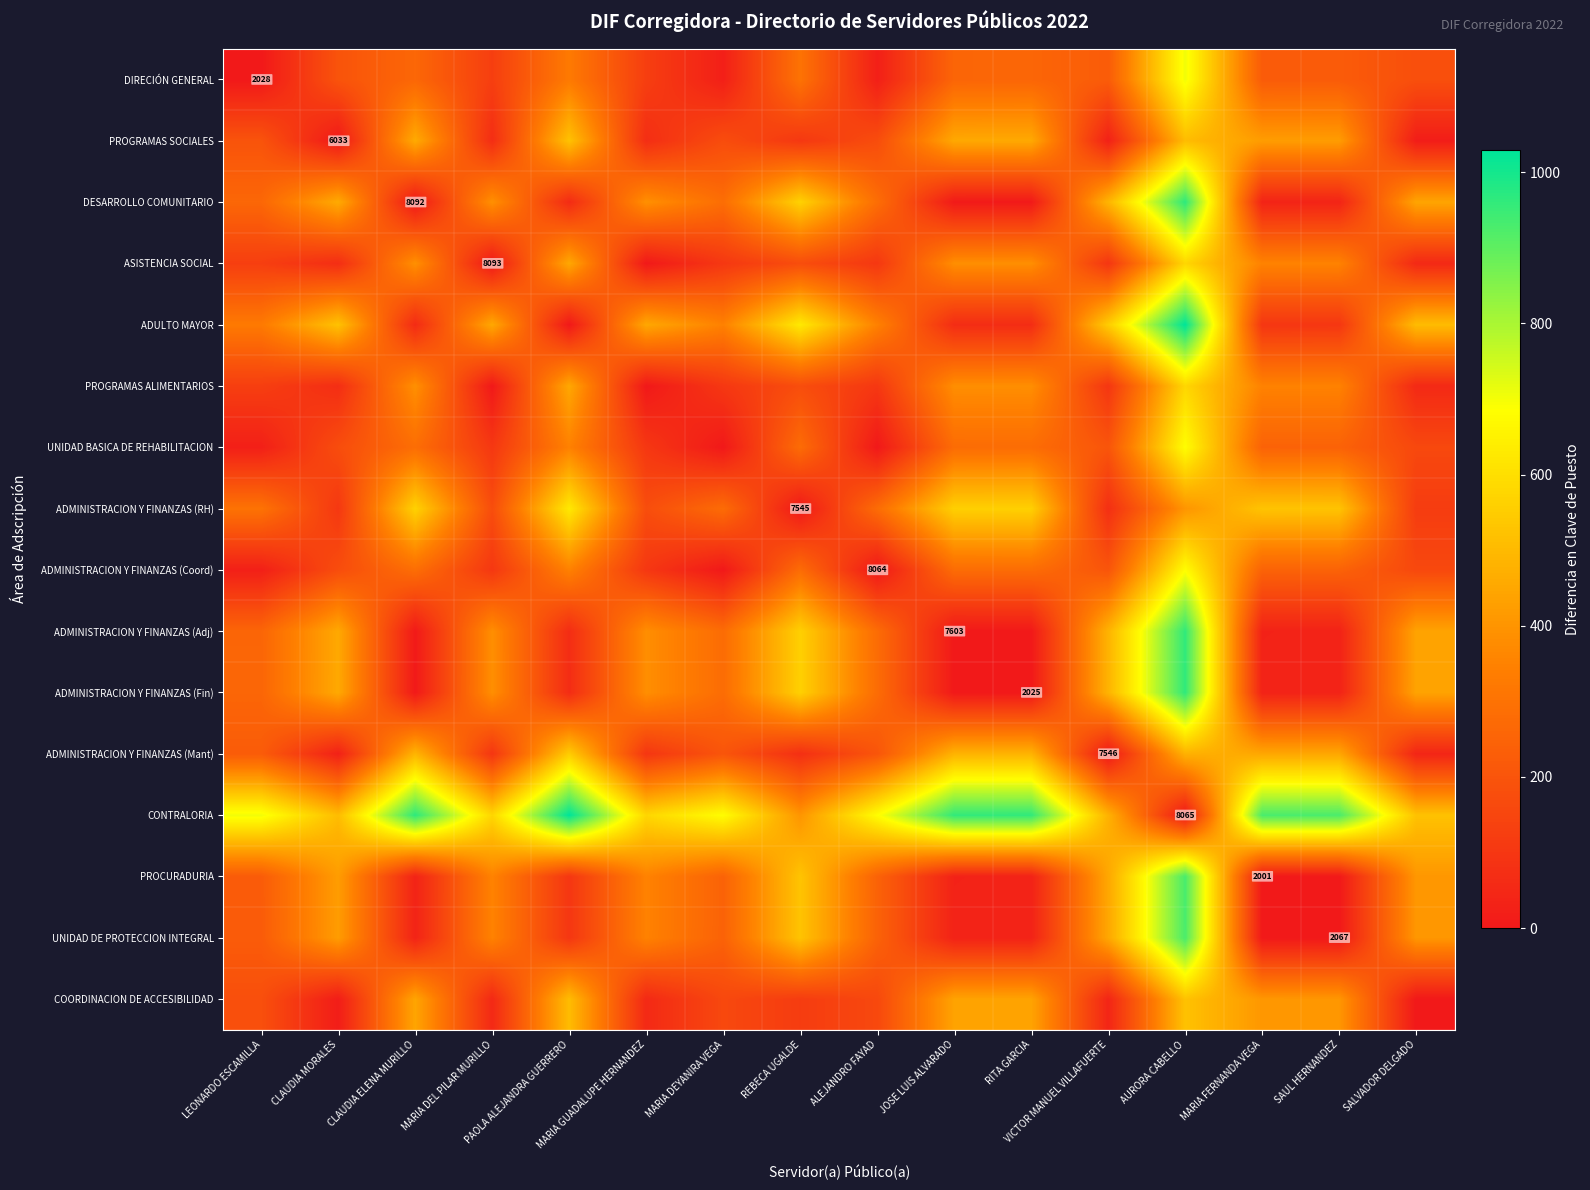

Count the number of categories in the chart.

16